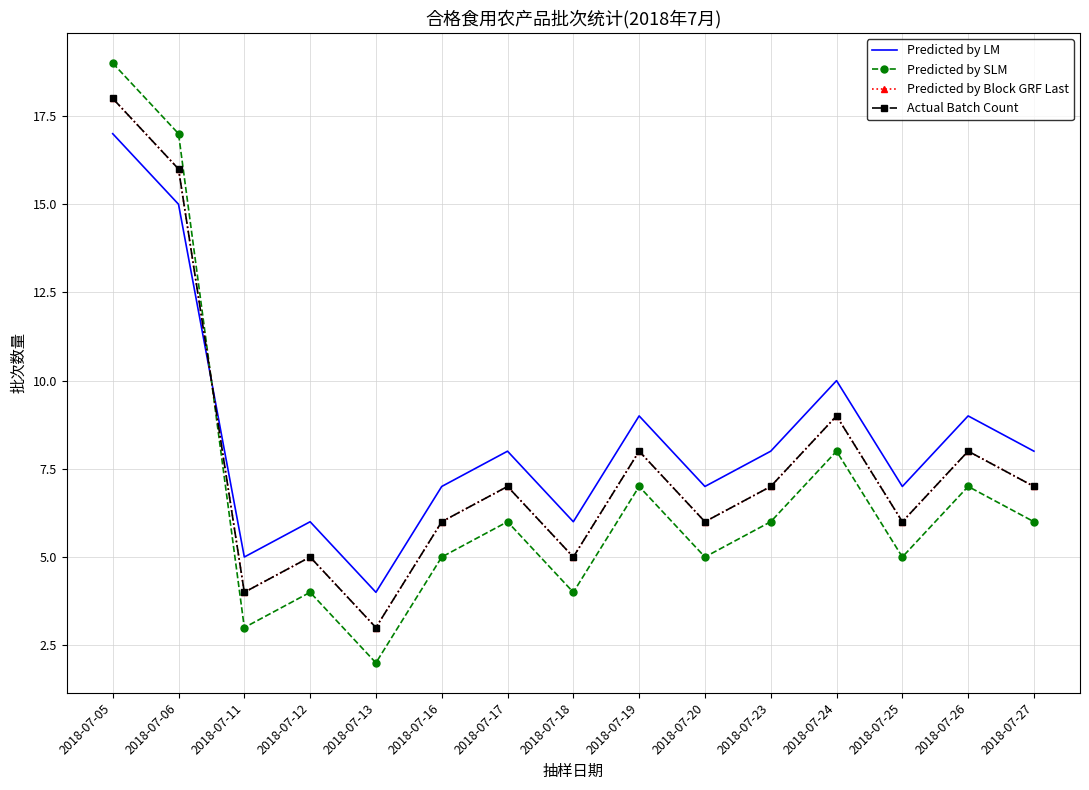

True or false: Actual Batch Count has a value of 12 at 2018-07-26.

False